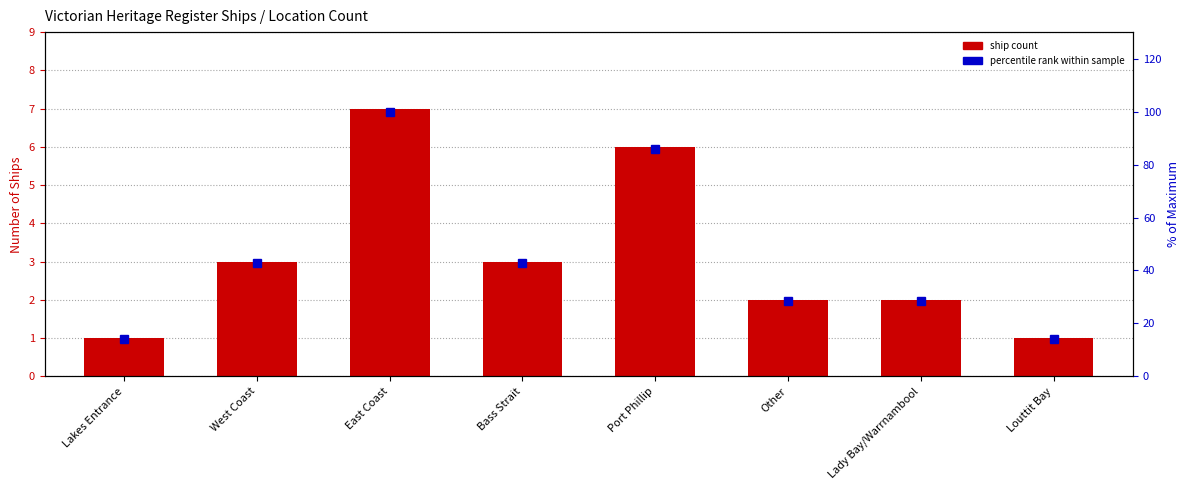

Is the value of % of Max at Bass Strait greater than the value of Ship Count at Port Phillip?

Yes